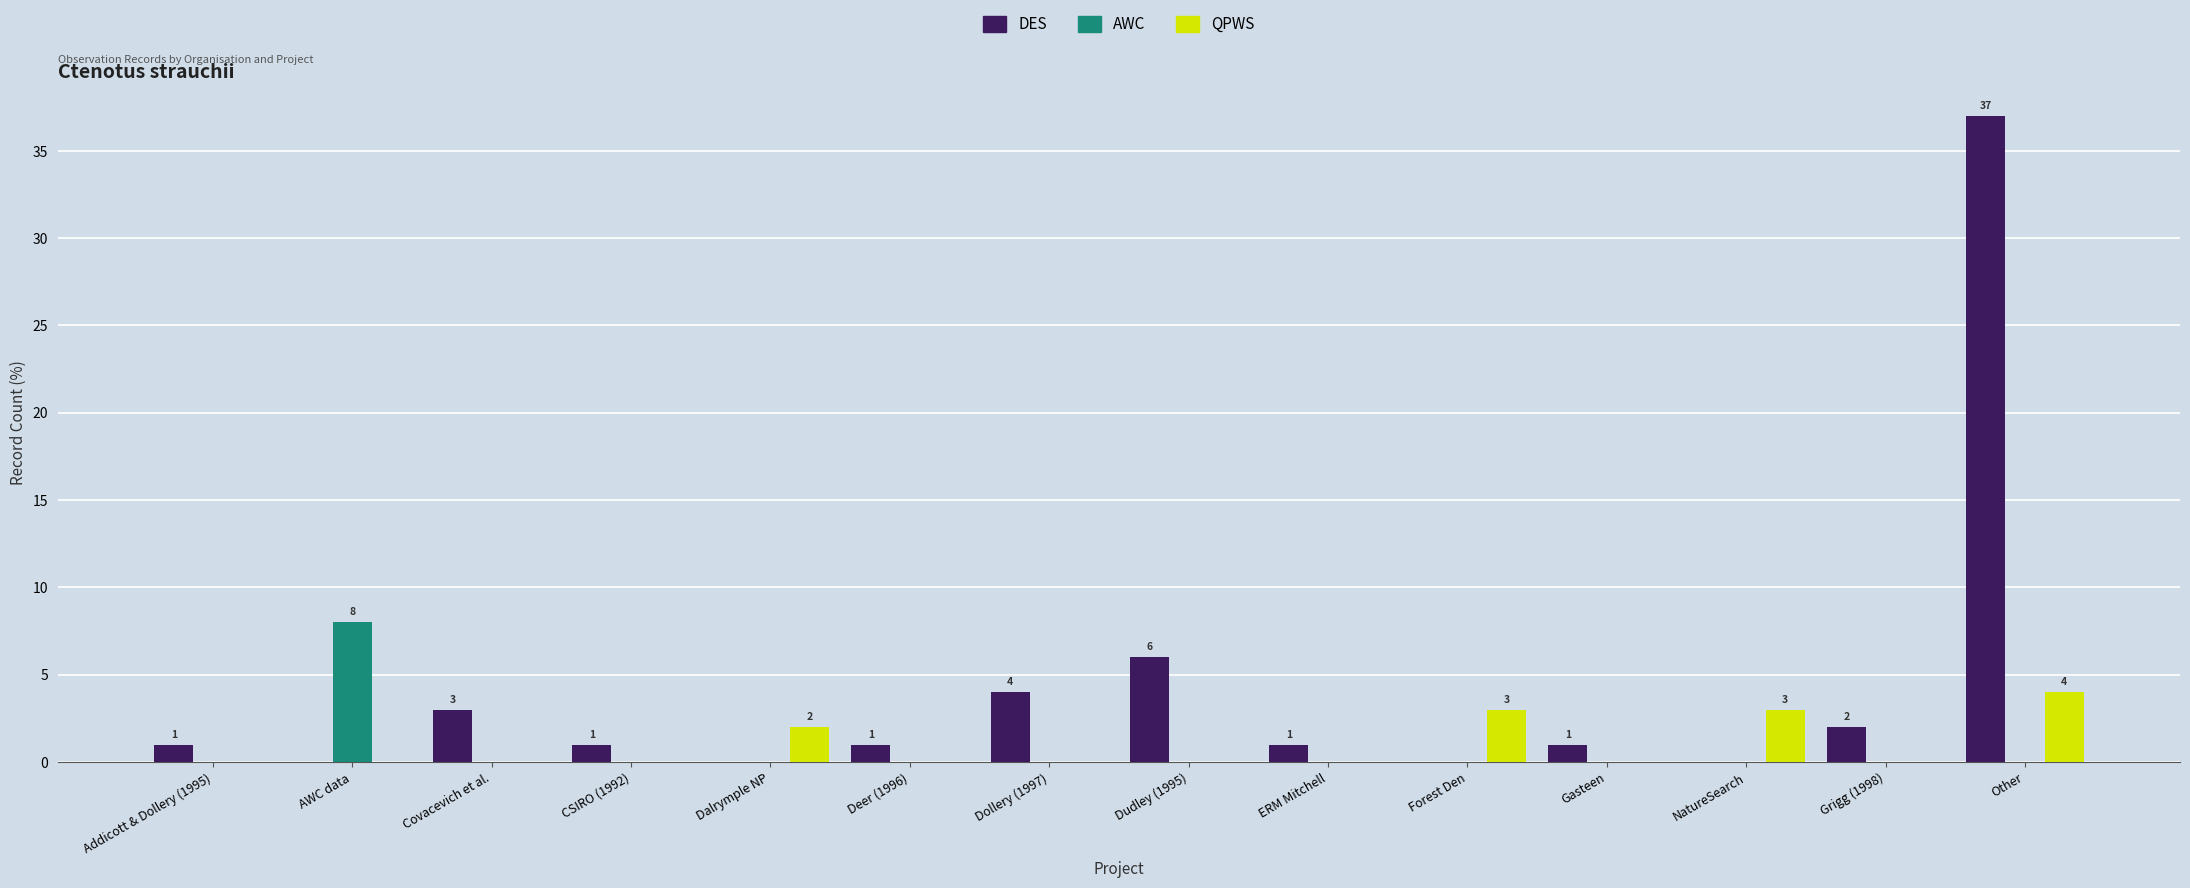

Is the value of AWC at Forest Den greater than the value of DES at Grigg (1998)?

No